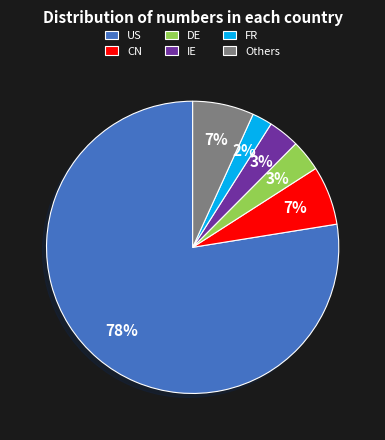

Is the sum of FR and CN greater than half?

No